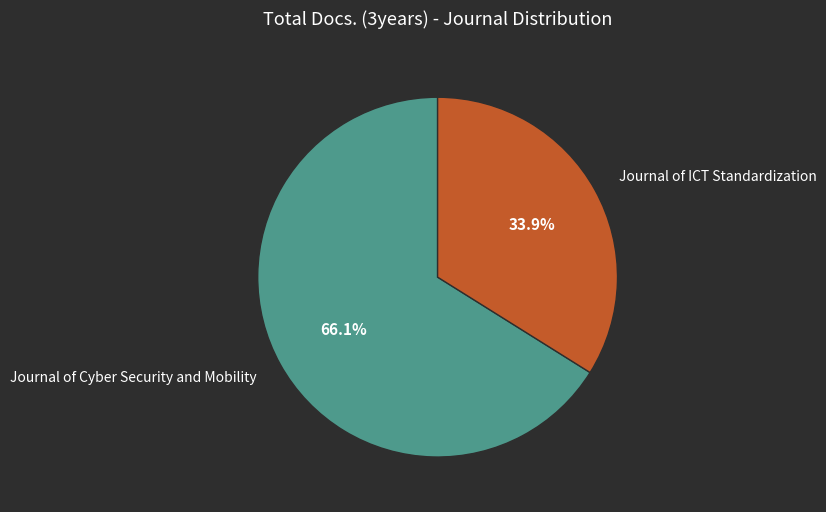

Which category has the smallest portion of the pie?

Journal of ICT Standardization